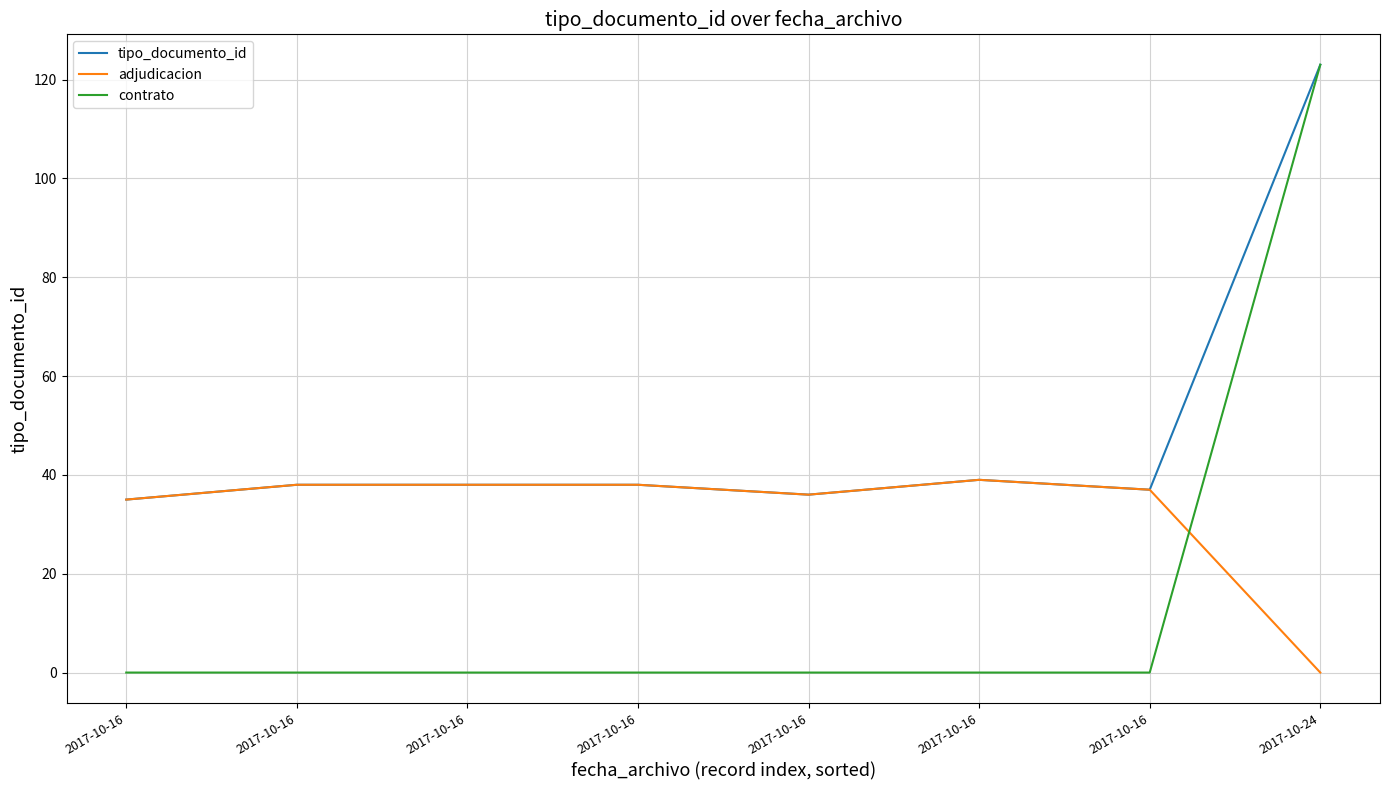

At which category is the sum across all series the highest?

2017-10-24